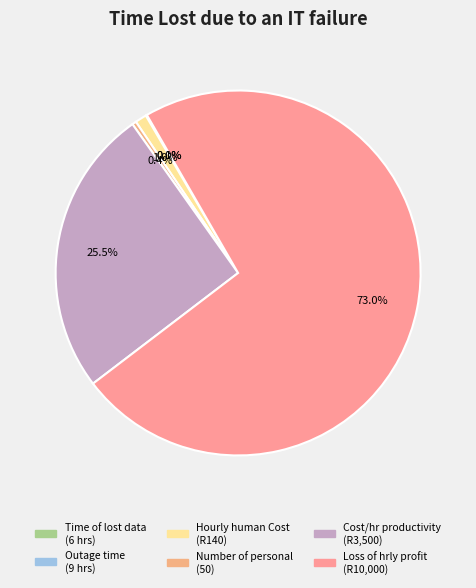

Which category has the biggest portion of the pie?

Loss of hourly profitability